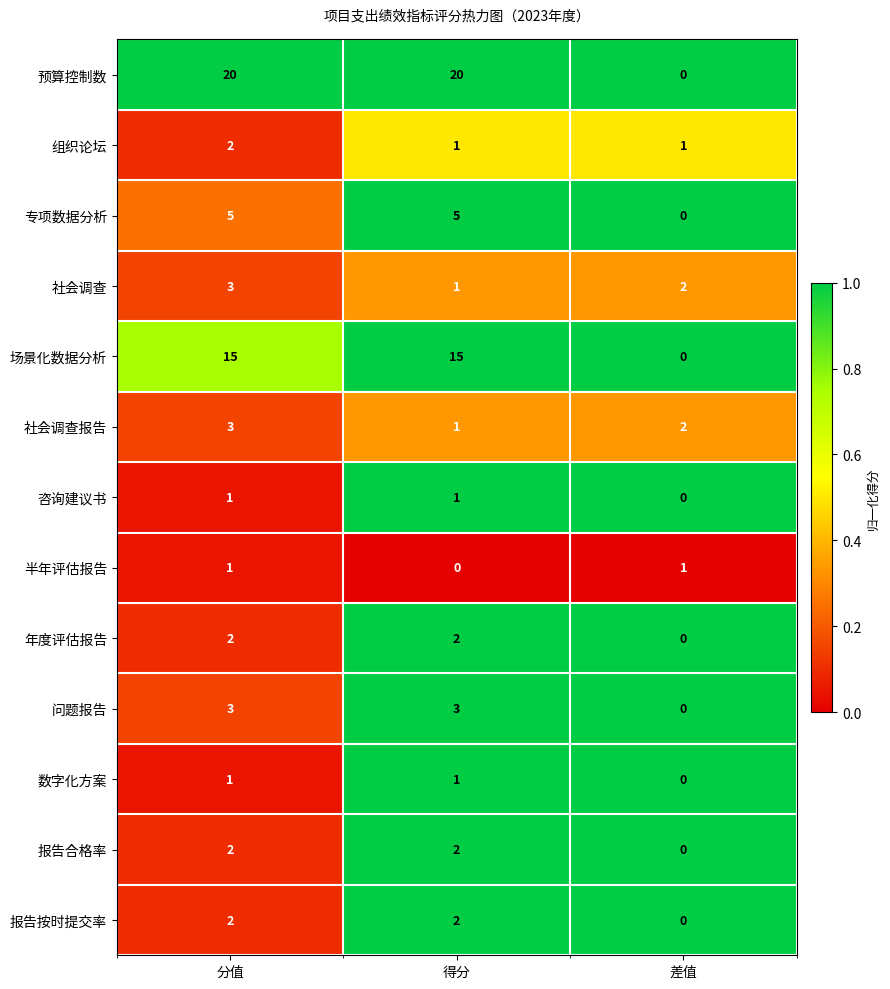

What is the difference between the maximum and minimum values in the 专项数据分析 series?

5